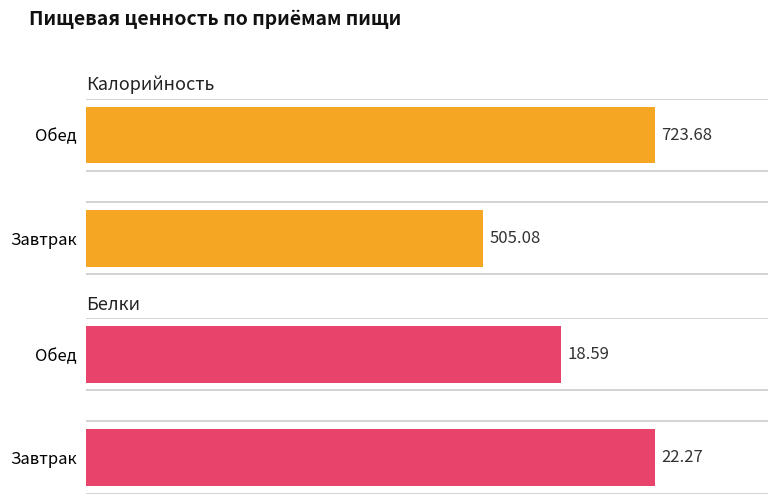

List the labels in order of Калорийность value, smallest first.

Завтрак, Обед